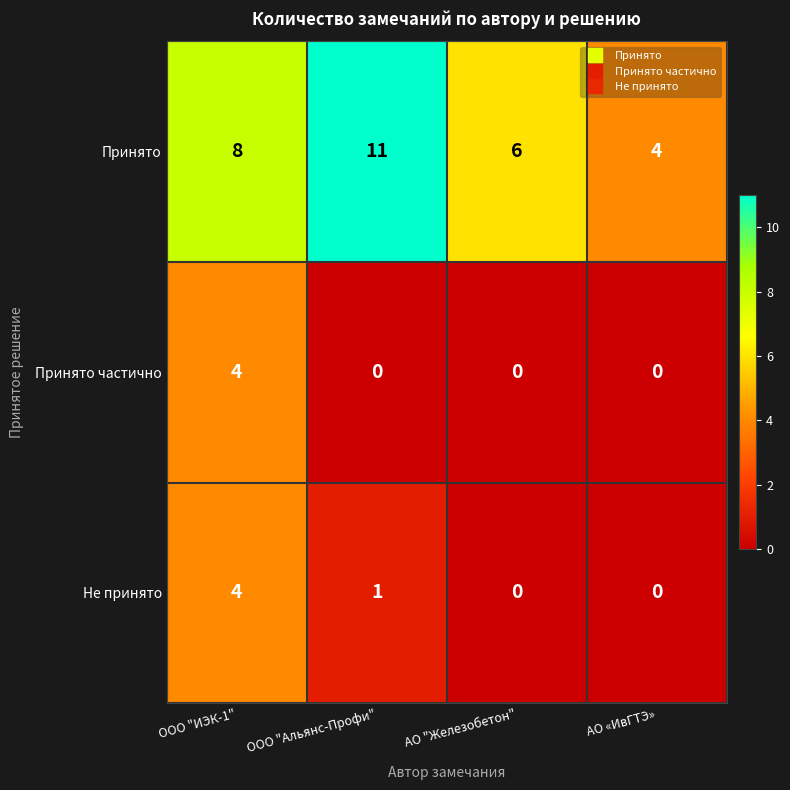

Which series has the largest total across all categories?

Принято